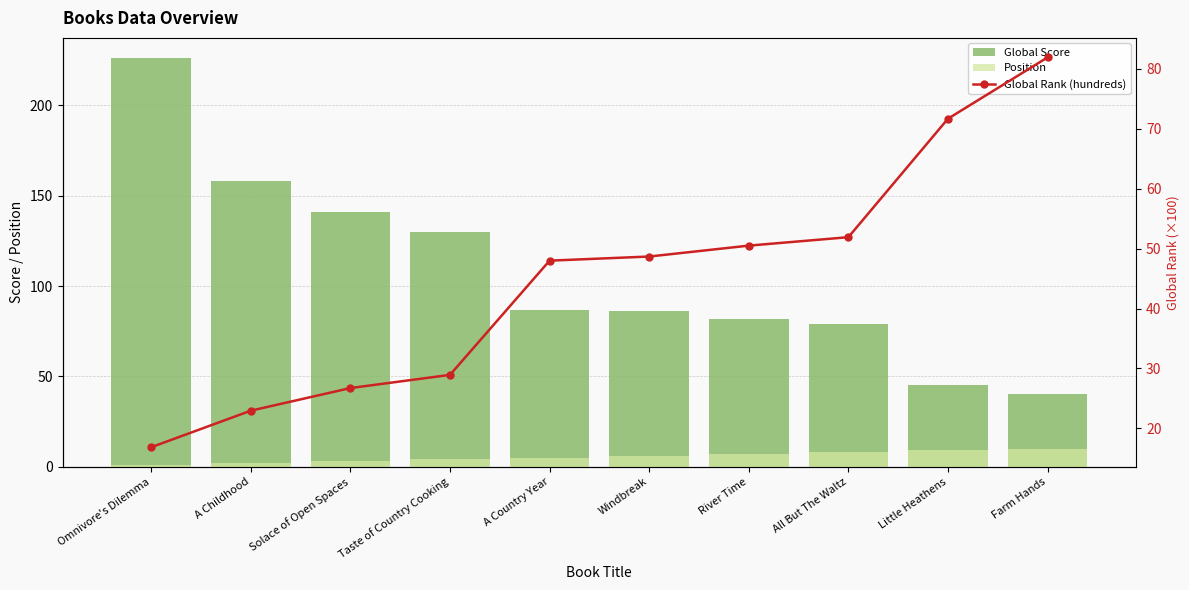

Which series has the widest spread of values?

Global Score